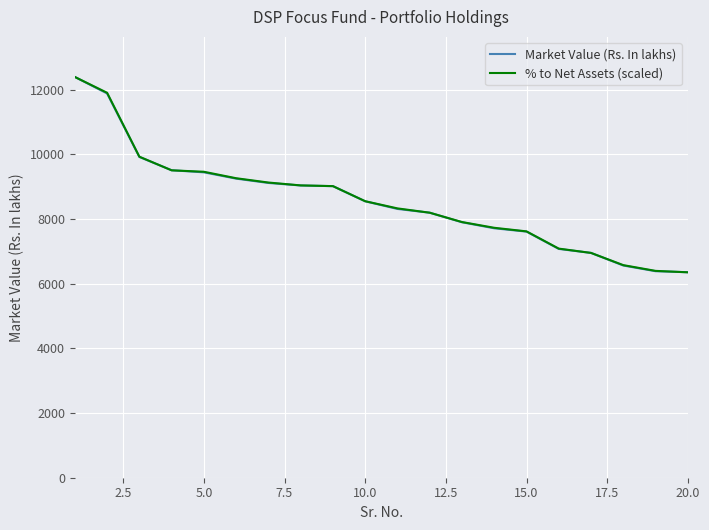

What is the difference between the maximum and minimum values in the Market Value (Rs. In lakhs) series?

6039.2